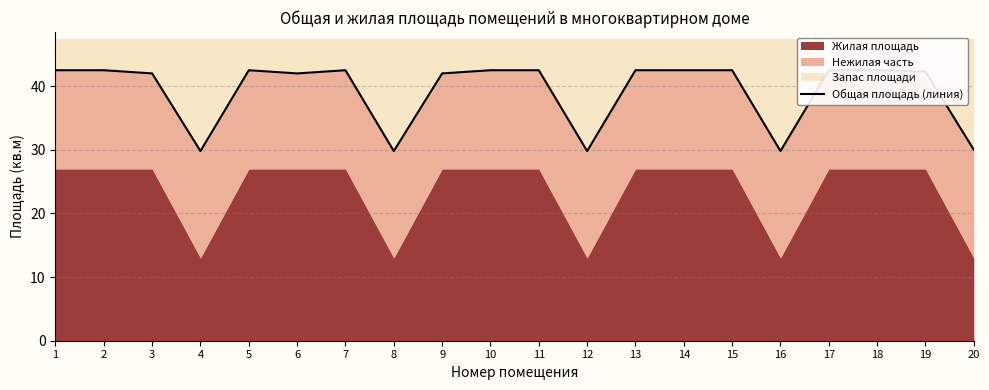

At which category does the data reach its first local peak?

5